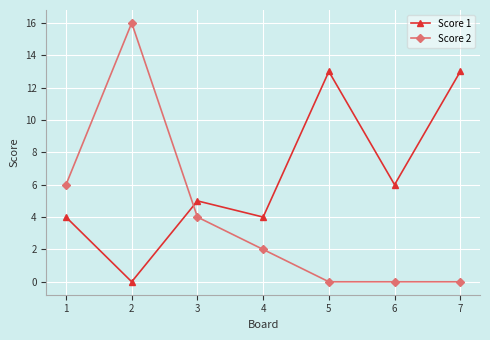

What is the difference between the maximum and minimum values in the Score 2 series?

16